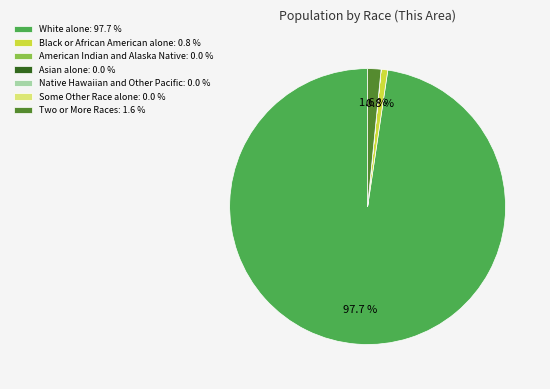

Which category has the biggest portion of the pie?

White alone